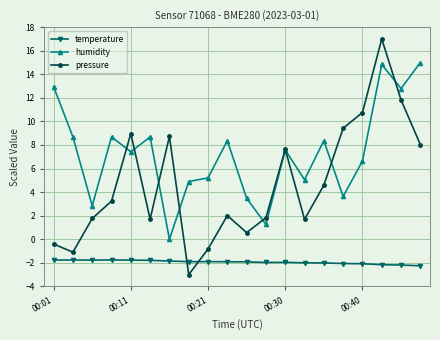

How many distinct data groups are displayed?

3